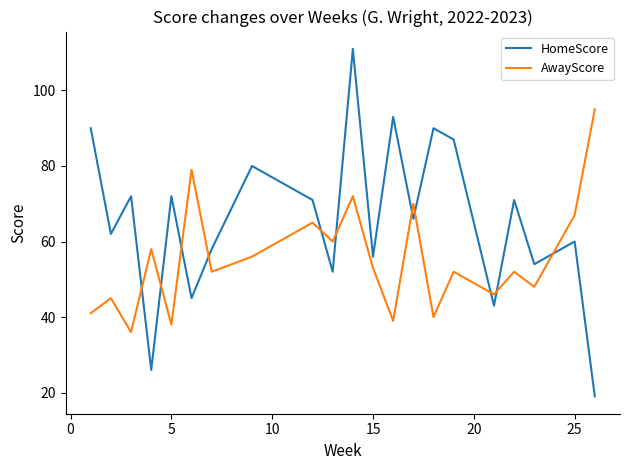

Rank the series by their maximum value, from highest to lowest.

HomeScore, AwayScore